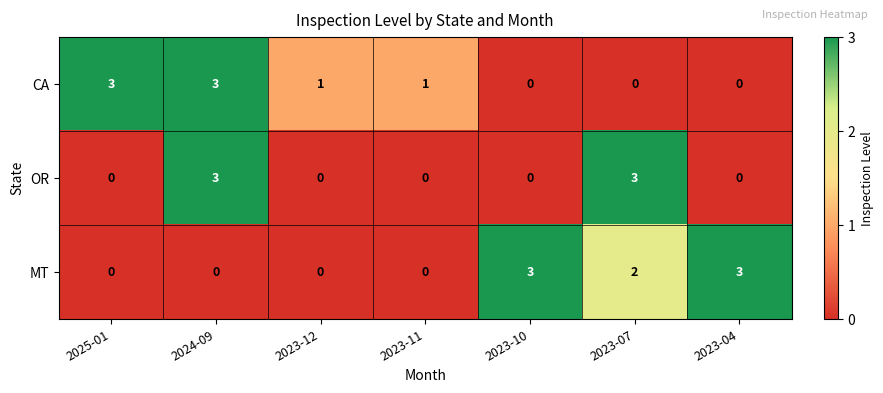

What is the approximate value of OR at 2024-09?

3